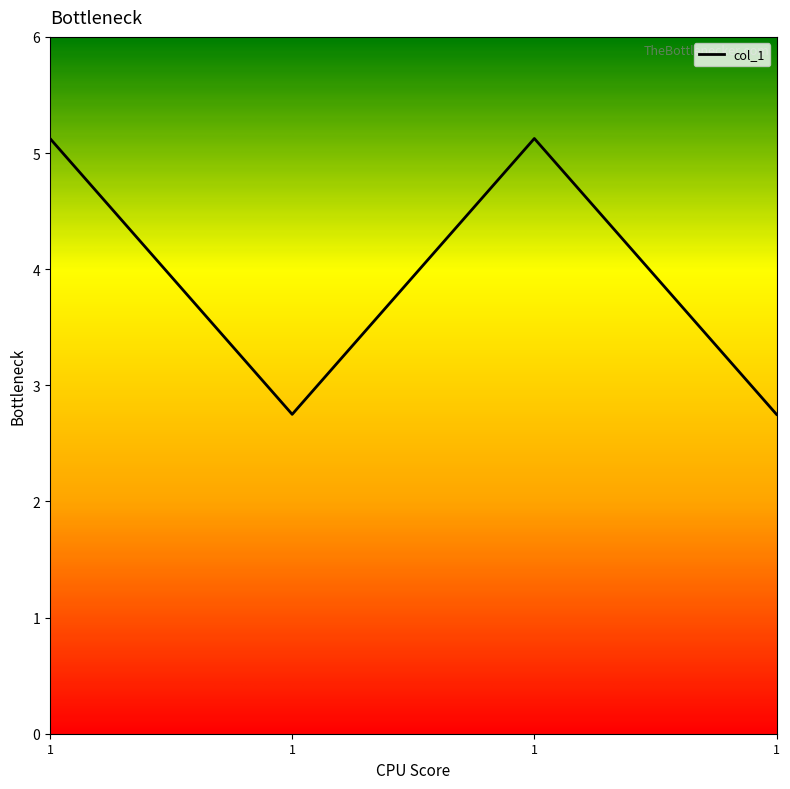

At which category does the data reach its first local valley?

1